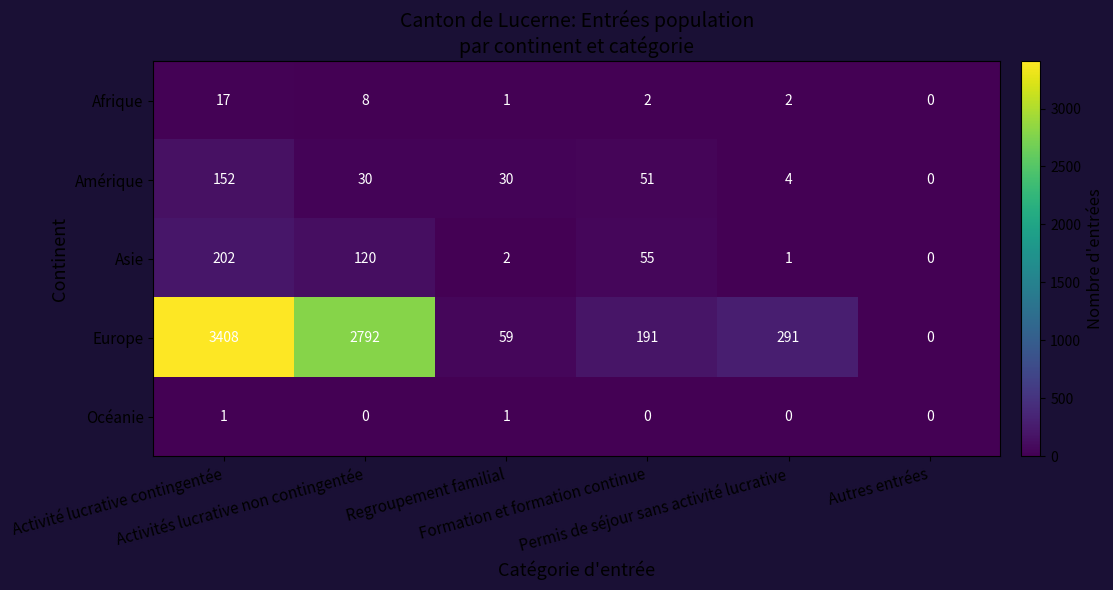

Which series has the largest range (max minus min)?

Europe